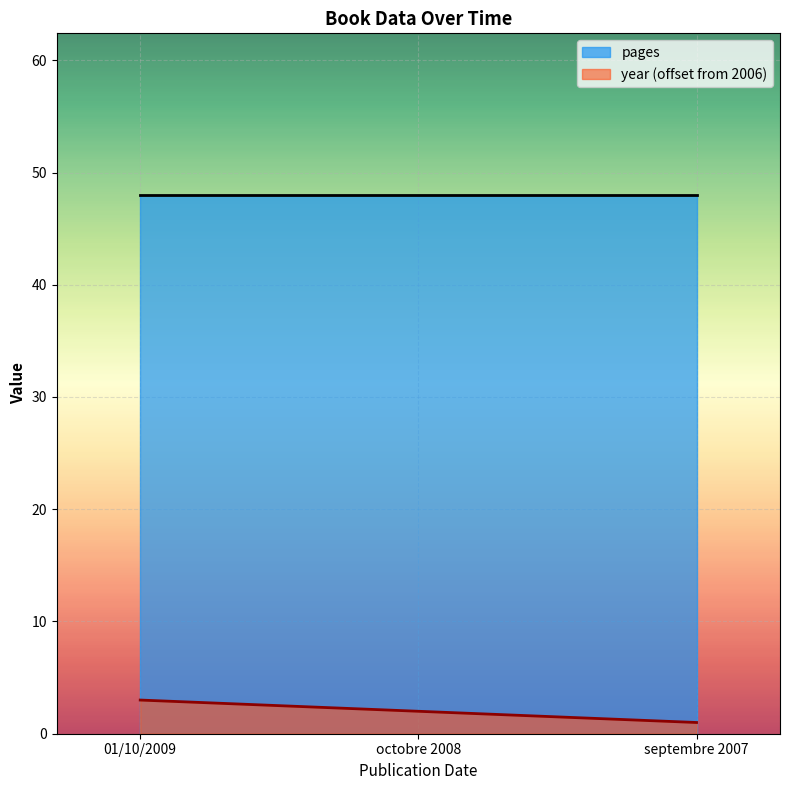

What is the label of the 2nd point from the left?

octobre 2008